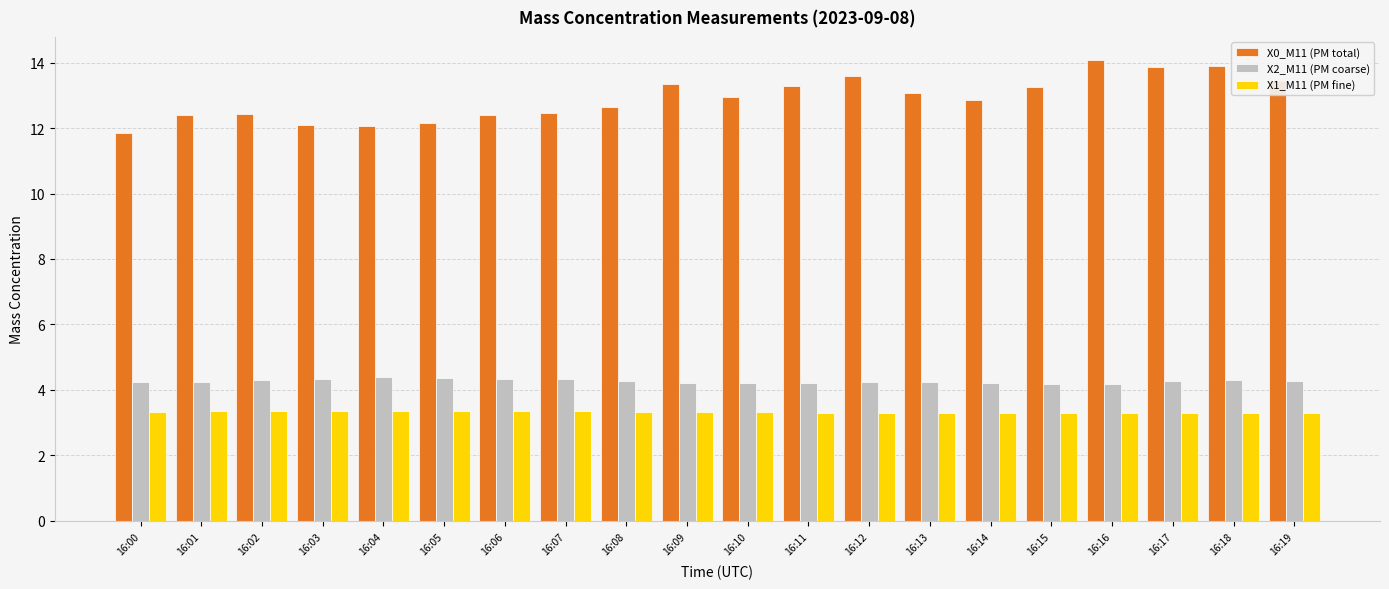

What is the difference between the second highest and minimum values in the X0_M11 (PM total) series?

2.0